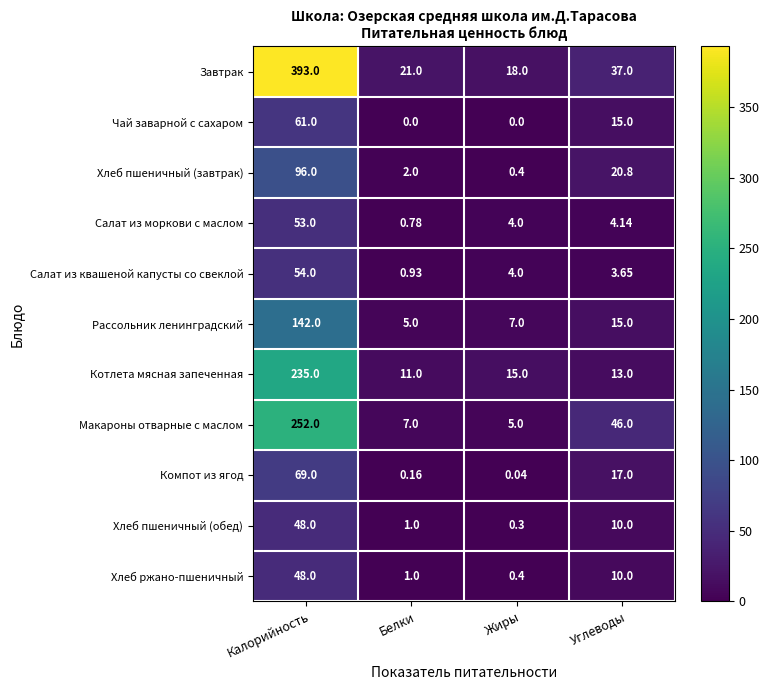

Which category has the highest value in the Макароны отварные с маслом series?

Калорийность